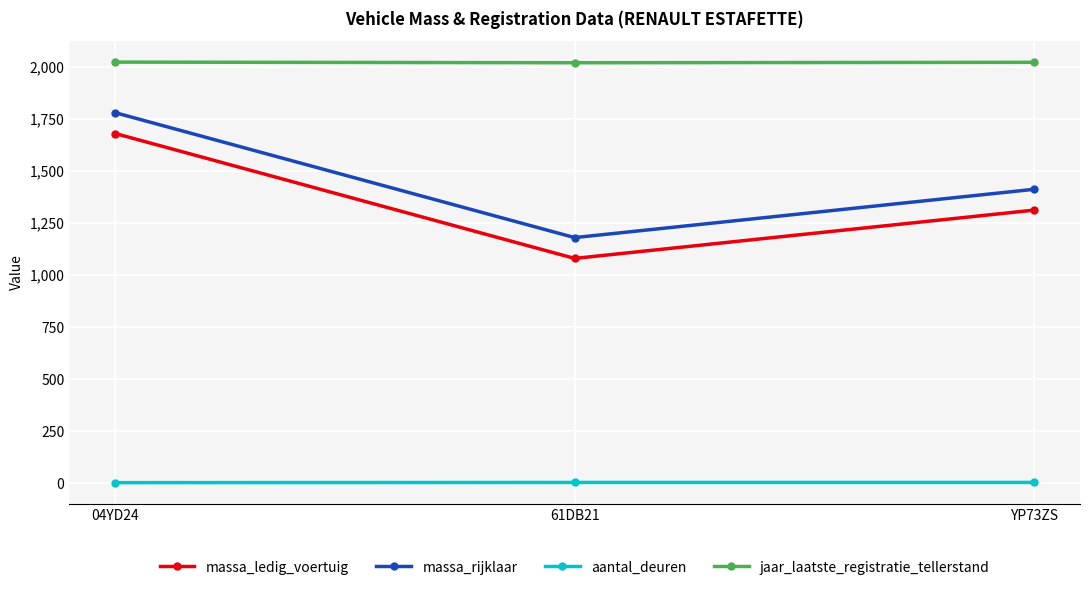

Which series has the largest total across all categories?

jaar_laatste_registratie_tellerstand